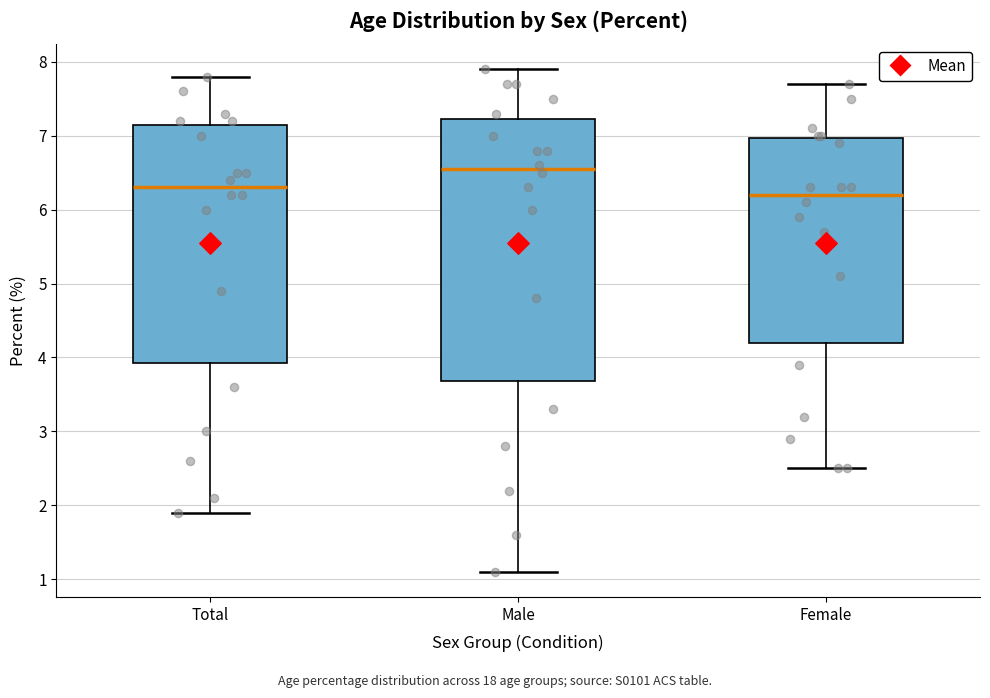

Reading left to right, transcribe this box plot: for each box, give where its median line is, the range the box spans, and where its two whiskers end, as read against the y-axis. The values are not printed on the chart, so give them approximately, as read against the axis.

Total: median 6.3, box 3.9 to 7.2, whiskers 1.9 to 7.8
Male: median 6.6, box 3.7 to 7.2, whiskers 1.1 to 7.9
Female: median 6.2, box 4.2 to 7.0, whiskers 2.5 to 7.7